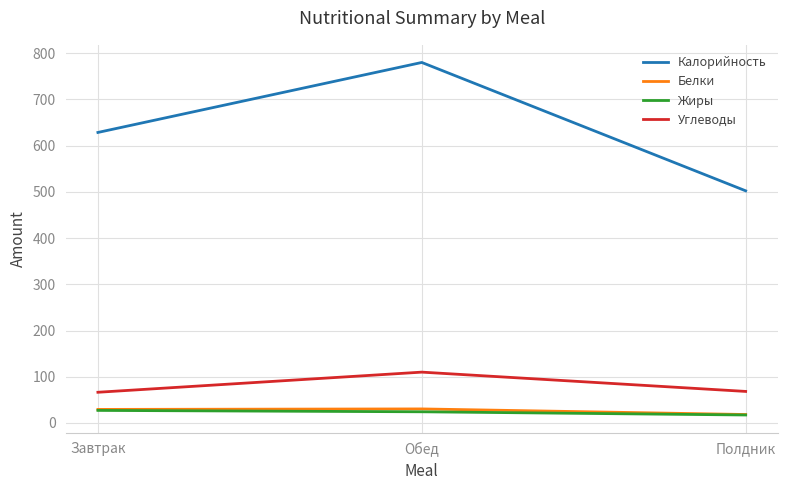

At how many categories does at least one series exceed 251?

3